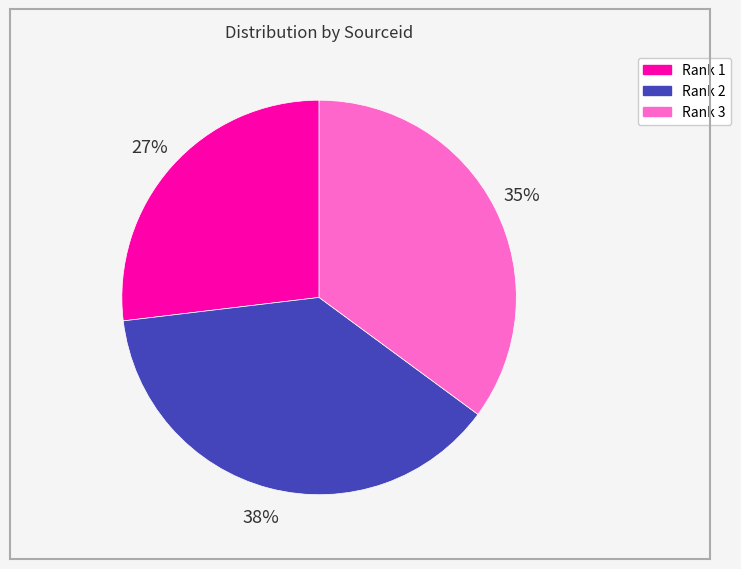

What percentage is the Rank 3 slice, to the nearest percent?

35%